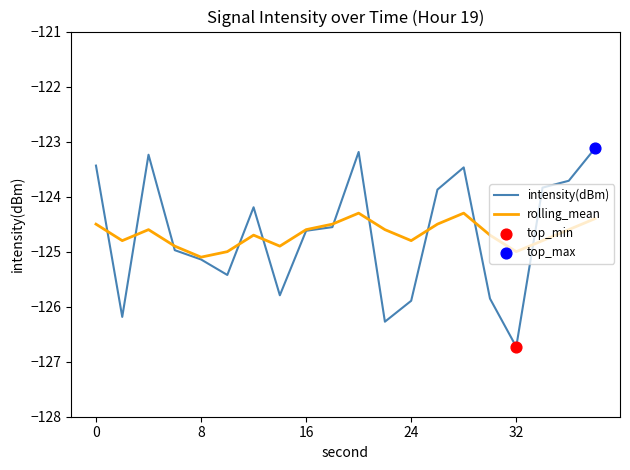

What is the minimum value shown in the chart?

-126.7